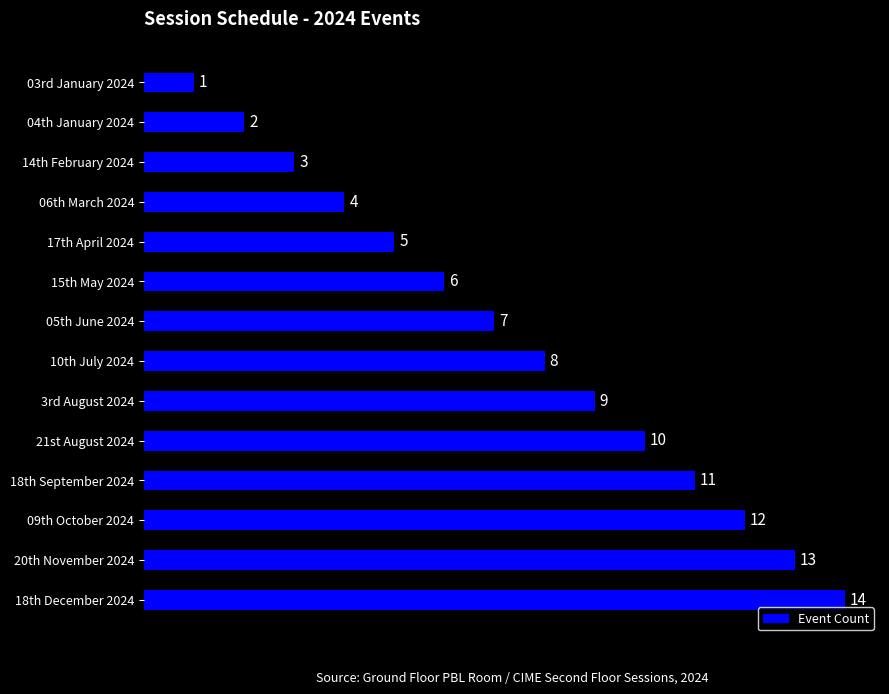

What is the value of the 4th bar from the top?

4